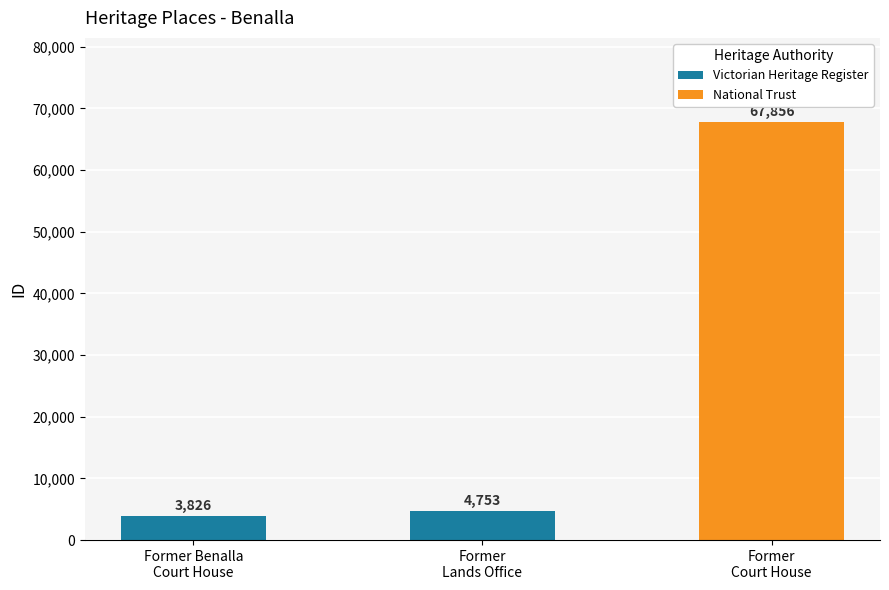

Are the bars horizontal?

No